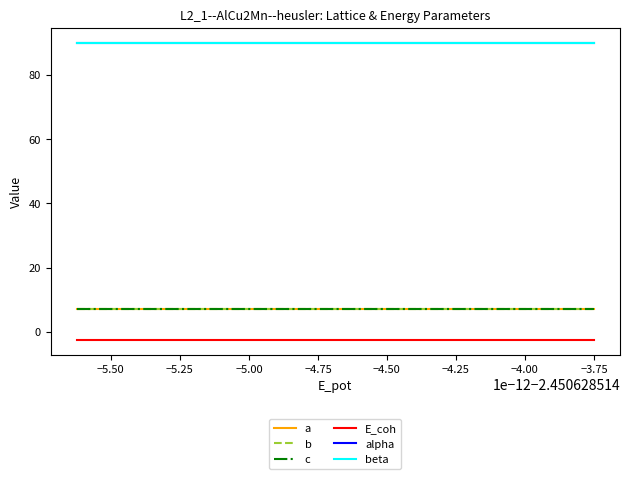

How many lines are shown in the chart?

6